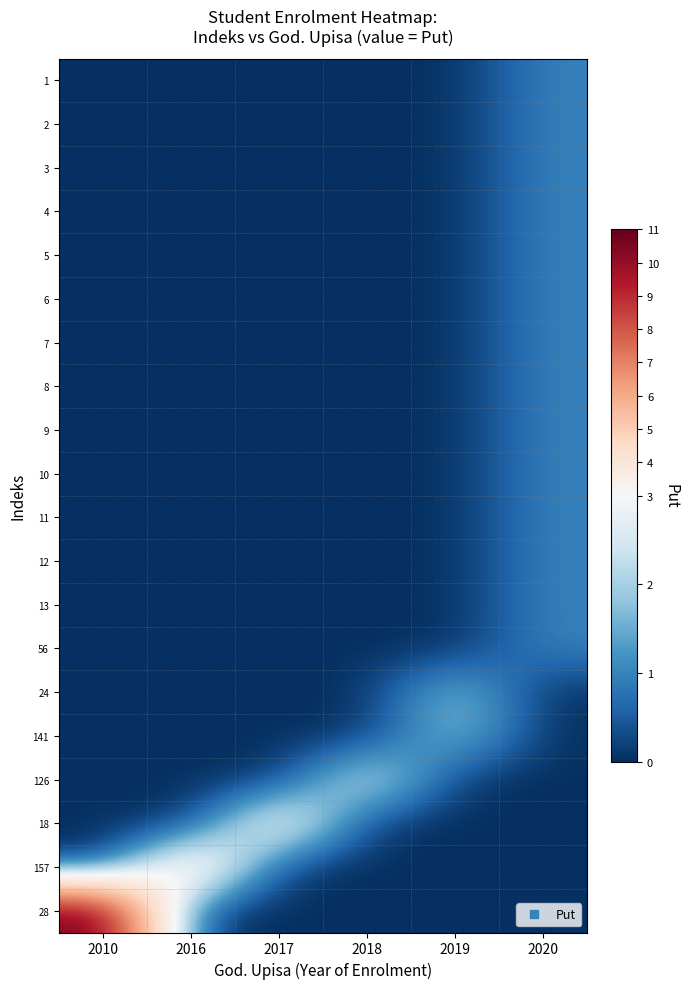

At which category is the sum across all series the highest?

2020